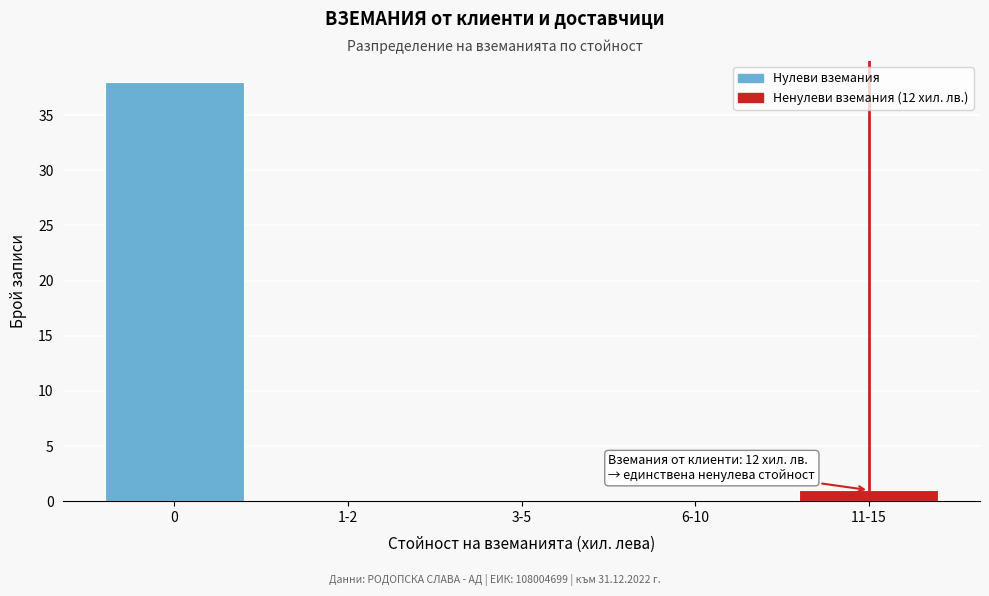

Reading right to left, what are all the values shown in this chart?

11-15=1	6-10=0	3-5=0	1-2=0	0=38